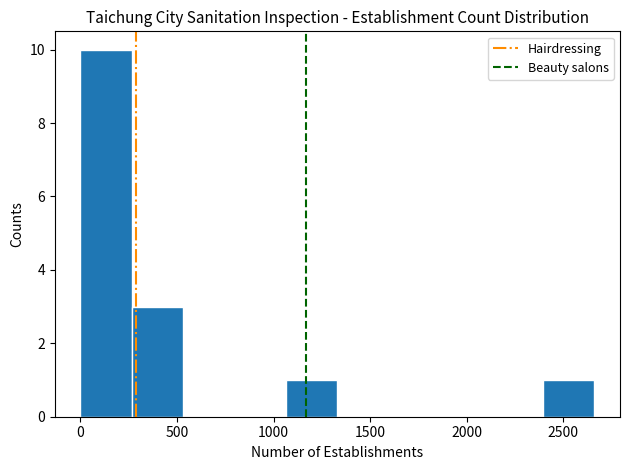

Reading left to right, list every bar in this chart as the range it spans on the x-axis followed by its height. Neither the bar edges nor the heights are printed on the chart, so give them approximately, as read against the axes.

0 to 250: 10
250 to 550: 3
550 to 800: 0
800 to 1050: 0
1050 to 1350: 1
1350 to 1600: 0
1600 to 1850: 0
1850 to 2150: 0
2150 to 2400: 0
2400 to 2650: 1